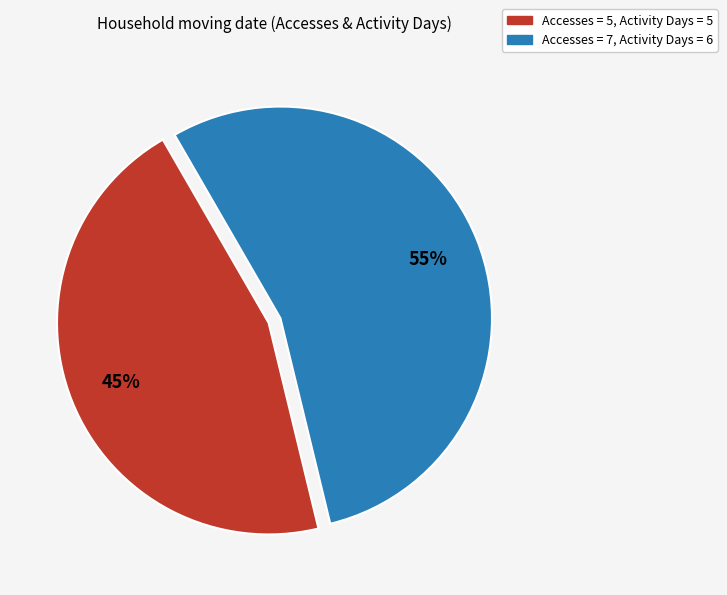

Is there any slice that represents more than half of the pie?

Yes